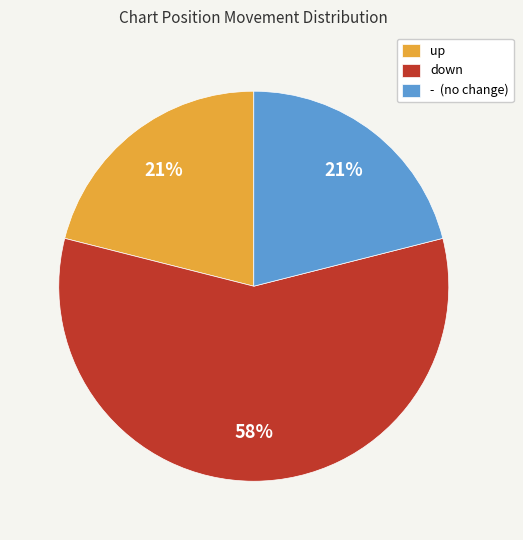

Which category has the biggest portion of the pie?

down